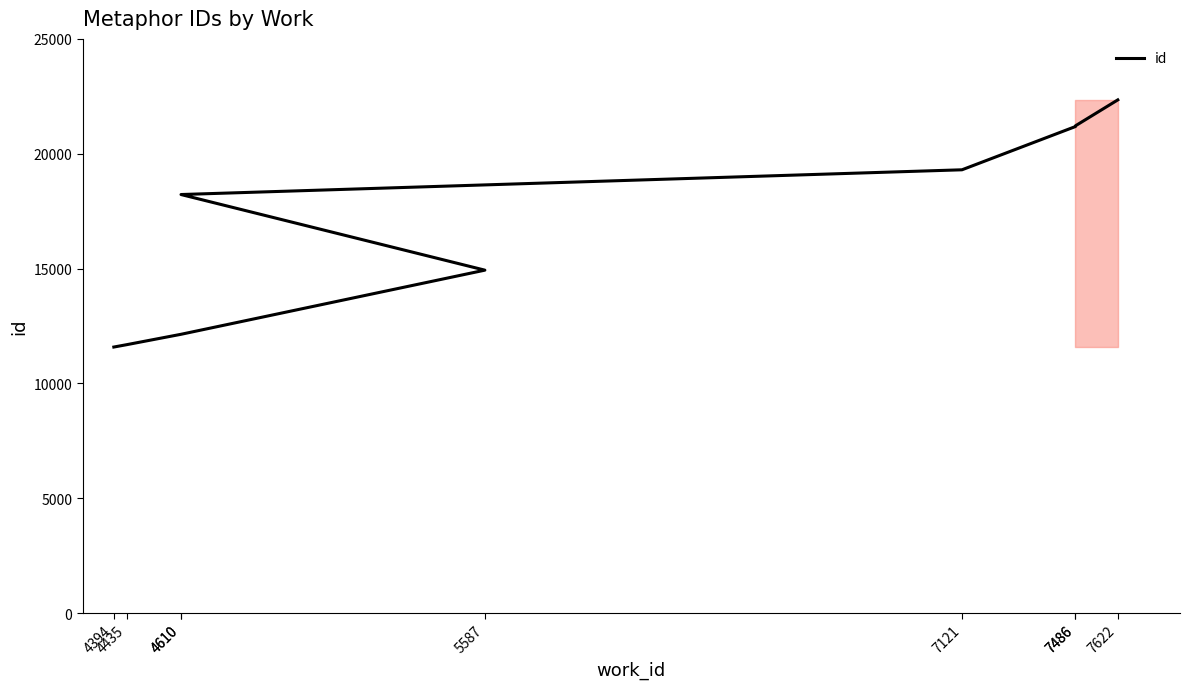

What is the smallest value displayed?

11582